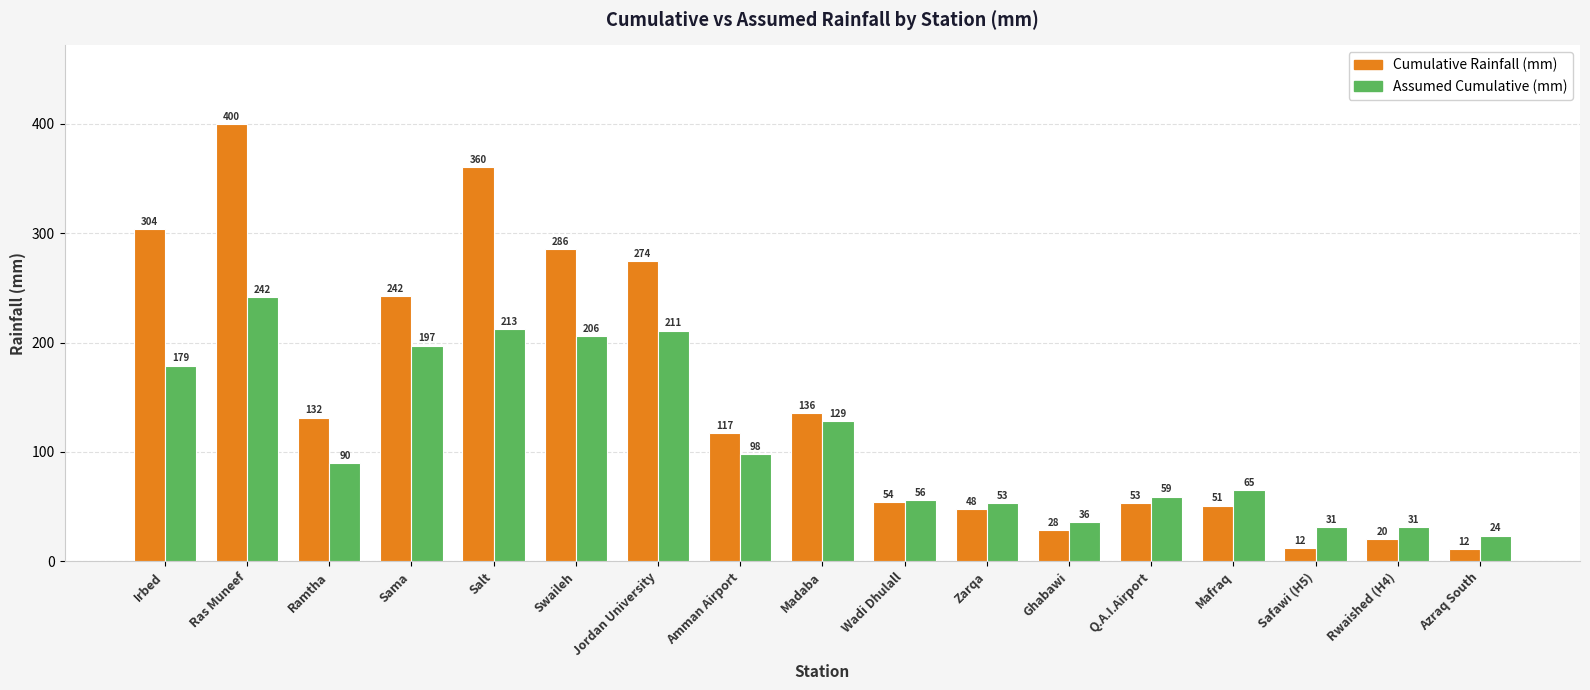

Which category has the highest value across all series?

Ras Muneef